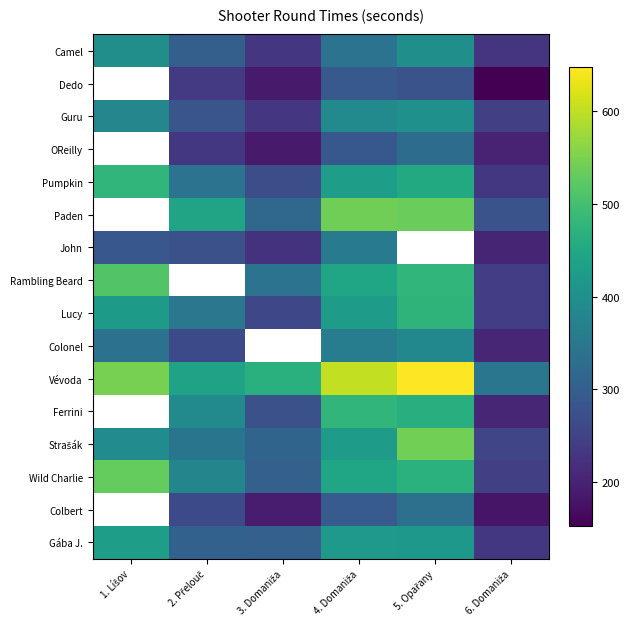

At how many categories does at least one series exceed 484?

3